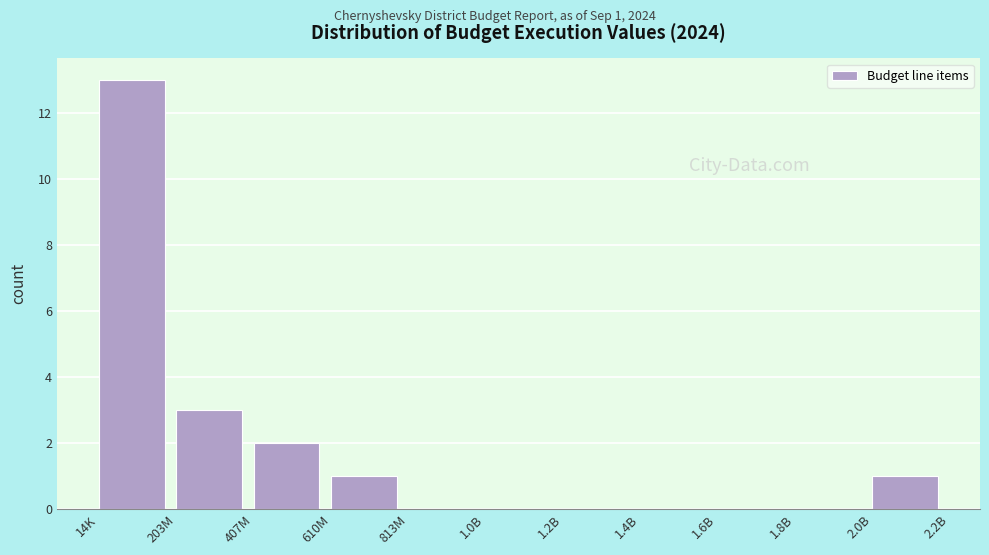

Reading right to left, what are all the values shown in this chart?

2.0B=1	1.8B=0	1.6B=0	1.4B=0	1.2B=0	1.0B=0	813M=0	610M=1	407M=2	203M=3	14K=13